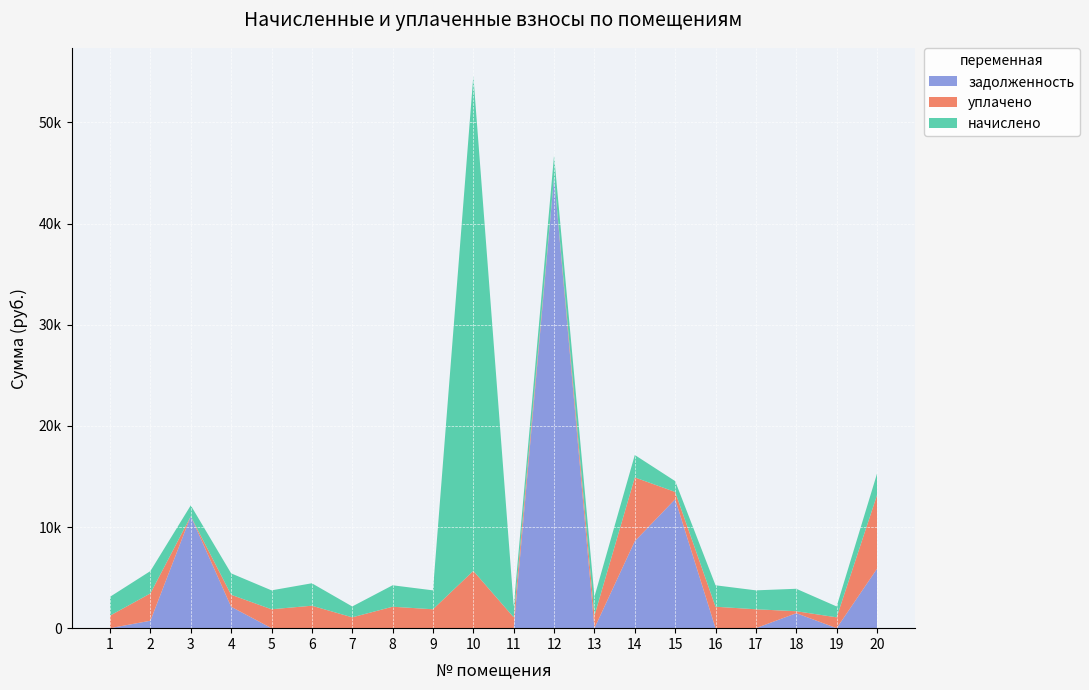

Reading left to right, transcribe all the data shown in this chart.

начислено: 1862.0	2208.5	1072.9	2116.3	1869.3	2219.6	1072.9	2120.0	1869.3	48948.1	1072.9	2120.0	1869.3	2219.6	1072.9	2120.0	1869.3	2219.6	1072.9	2120.0
уплачено: 1241.3	2702.1	0.0	1186.8	1869.3	2219.6	1072.9	2120.0	1869.3	5665.1	1072.9	0.0	1246.2	6299.9	715.3	2120.0	1869.3	195.6	1073.3	7283.6
задолженность: 0.0	736.2	11070.9	2116.3	0.0	0.0	0.0	0.0	0.0	0.0	0.0	44632.9	0.0	8604.0	12752.9	0.0	0.0	1479.7	0.0	5870.2